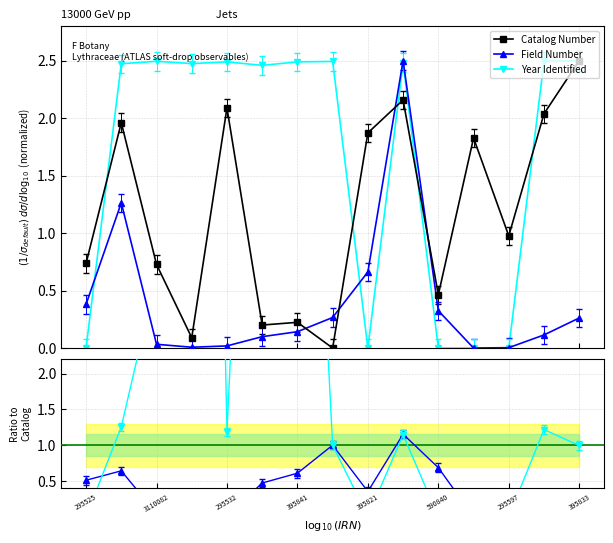

In Field Number, how many points are higher than both neighbors (excluding endpoints)?

2